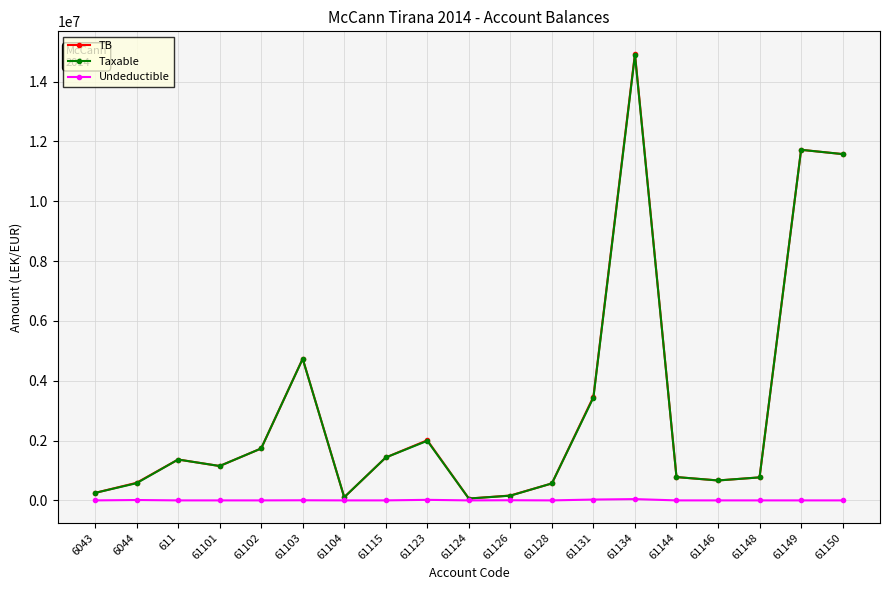

What is the value of the TB point at the 18th from the left?

11717876.6